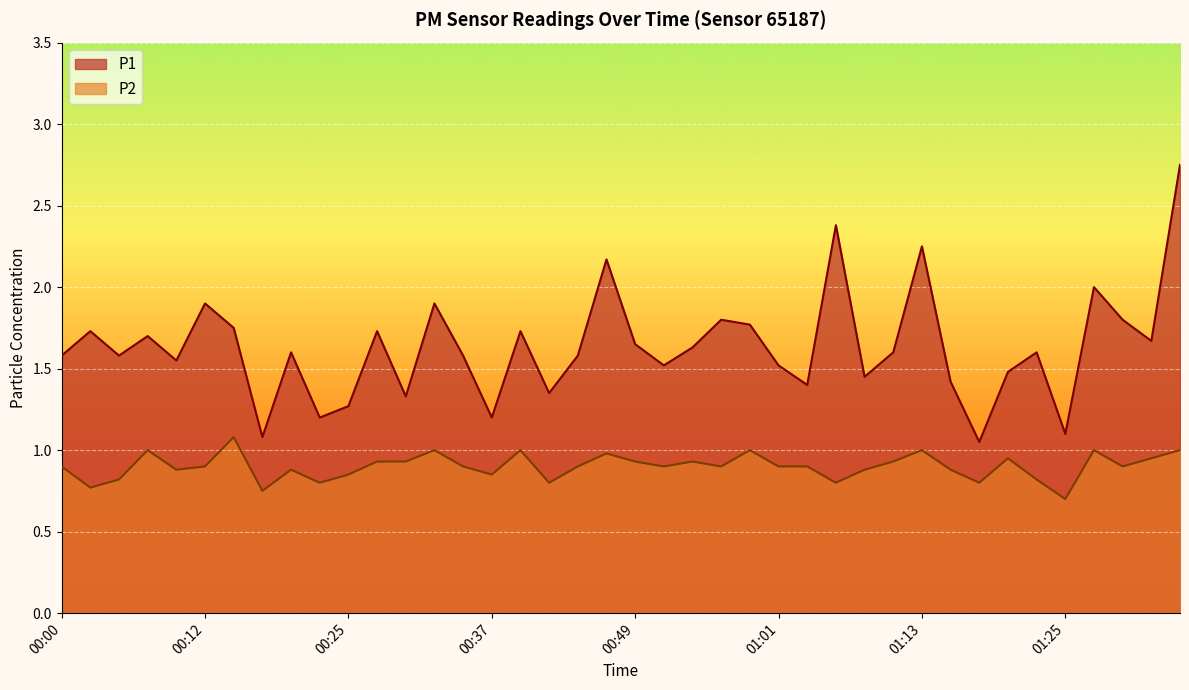

Reading left to right, what are all the values shown in this chart?

P1: 1.6	1.7	1.6	1.7	1.6	1.9	1.8	1.1	1.6	1.2	1.3	1.7	1.3	1.9	1.6	1.2	1.7	1.4	1.6	2.2	1.6	1.5	1.6	1.8	1.8	1.5	1.4	2.4	1.4	1.6	2.2	1.4	1.1	1.5	1.6	1.1	2.0	1.8	1.7	2.8
P2: 0.9	0.8	0.8	1.0	0.9	0.9	1.1	0.8	0.9	0.8	0.8	0.9	0.9	1.0	0.9	0.8	1.0	0.8	0.9	1.0	0.9	0.9	0.9	0.9	1.0	0.9	0.9	0.8	0.9	0.9	1.0	0.9	0.8	0.9	0.8	0.7	1.0	0.9	0.9	1.0